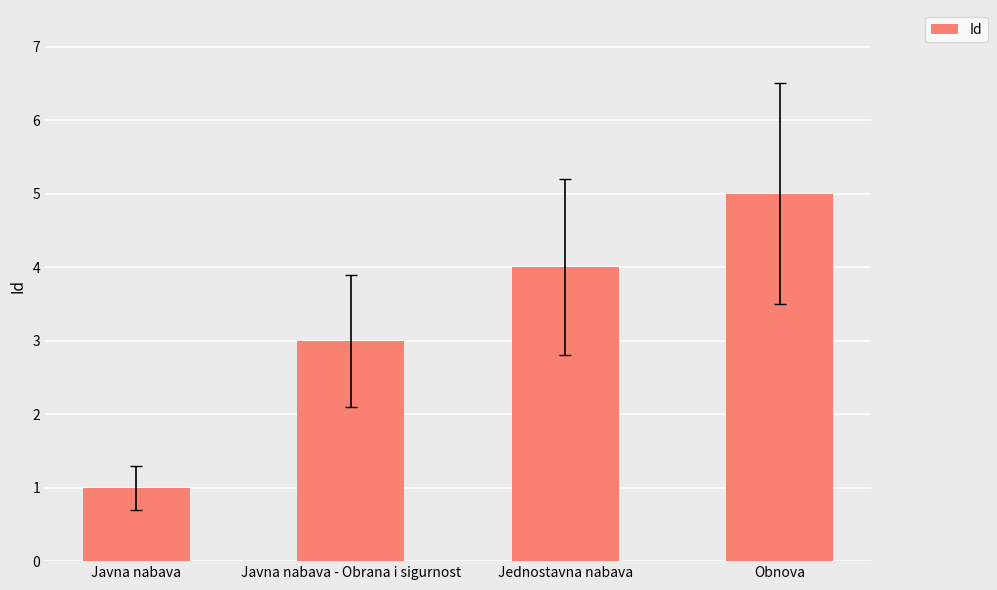

Reading left to right, list all the values displayed in this chart.

1	3	4	5